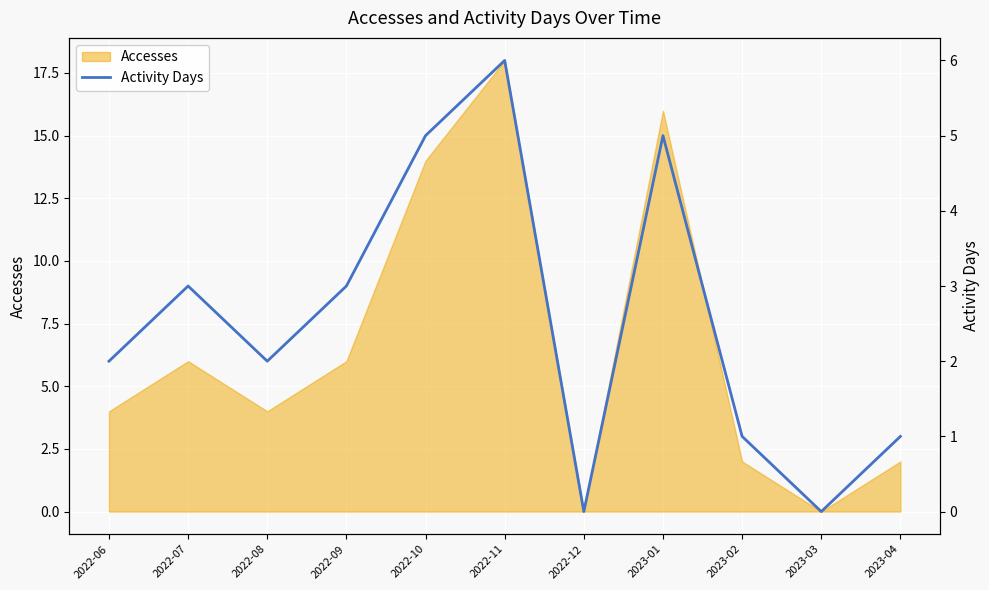

At which label does the data first exceed 2?

2022-07